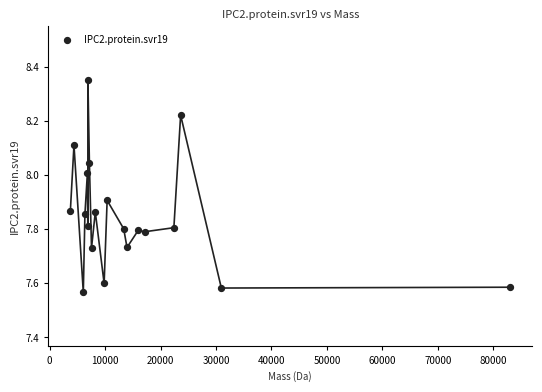

What is the range of Y values (max minus min)?

0.8